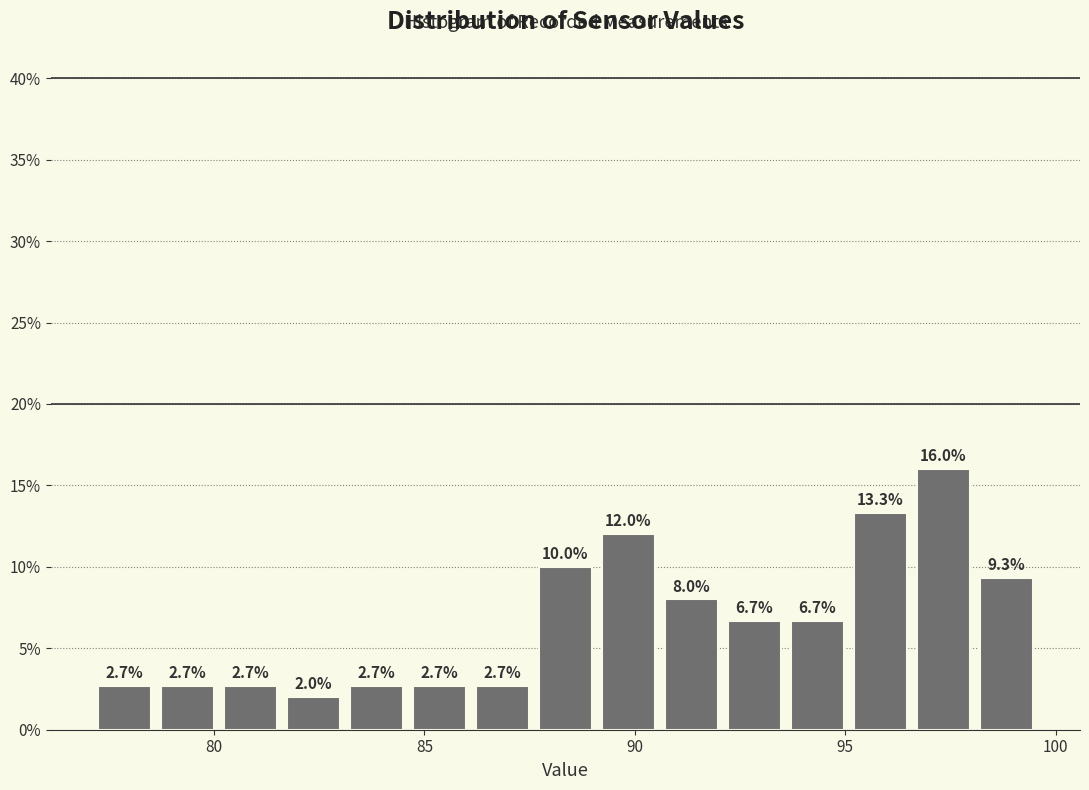

Around what value on the x-axis is the tallest bar? Give the approximate position of its centre, as read against the axis.

97.5